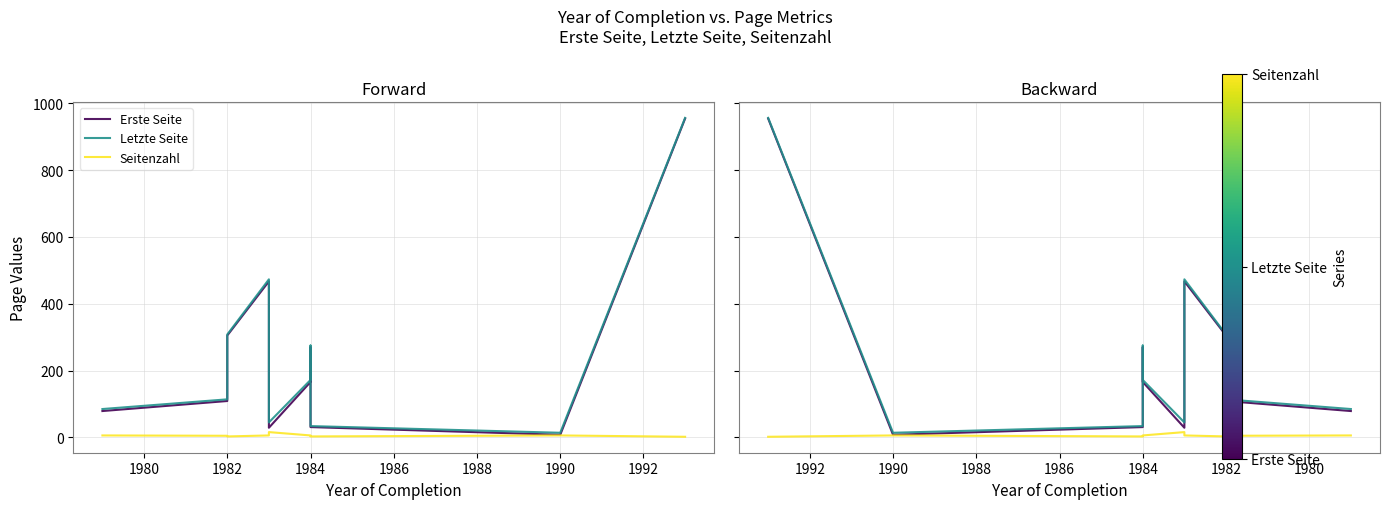

True or false: Letzte Seite and Erste Seite intersect in this chart.

False